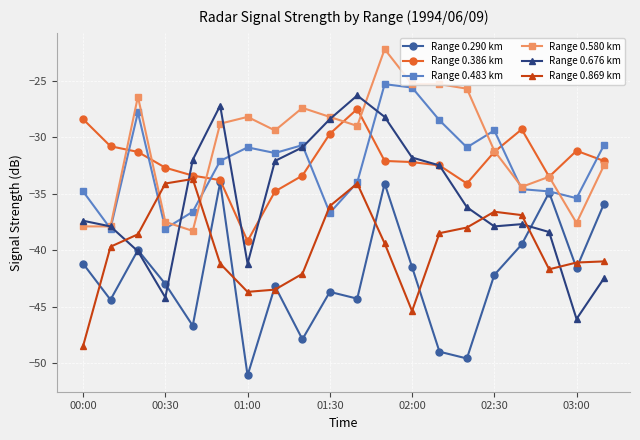

How many data points in Range 0.869 km are above -39?

9